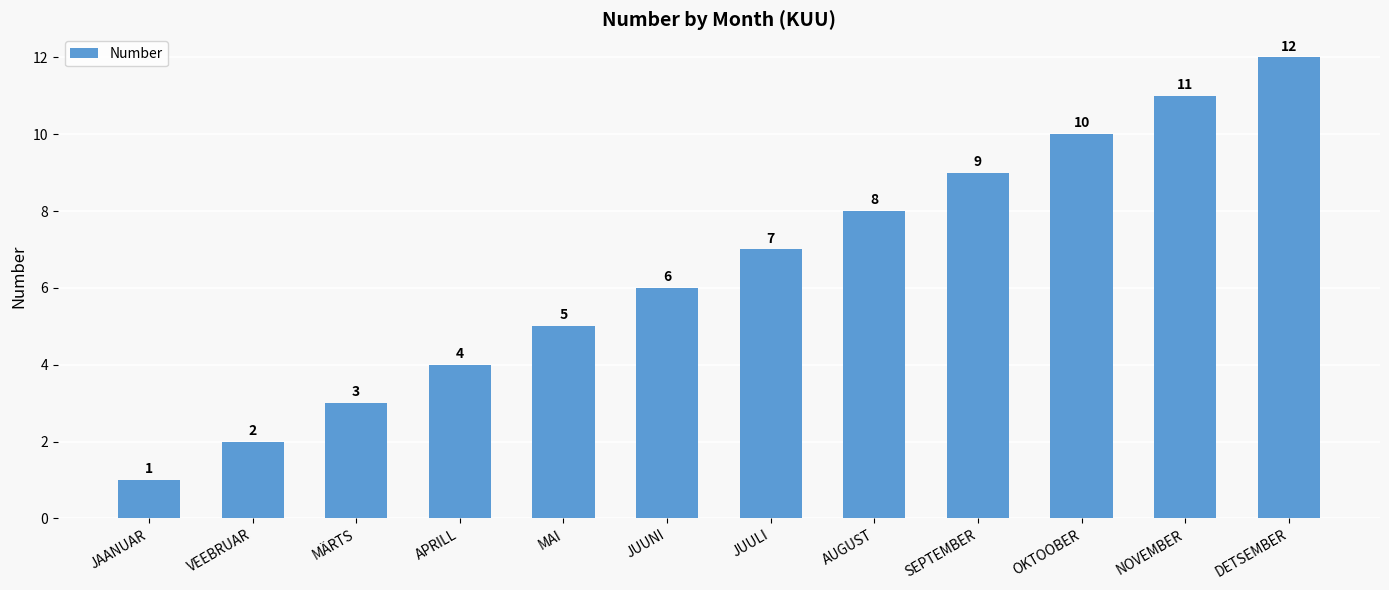

Where is the data nearest to the value 6?

JUUNI